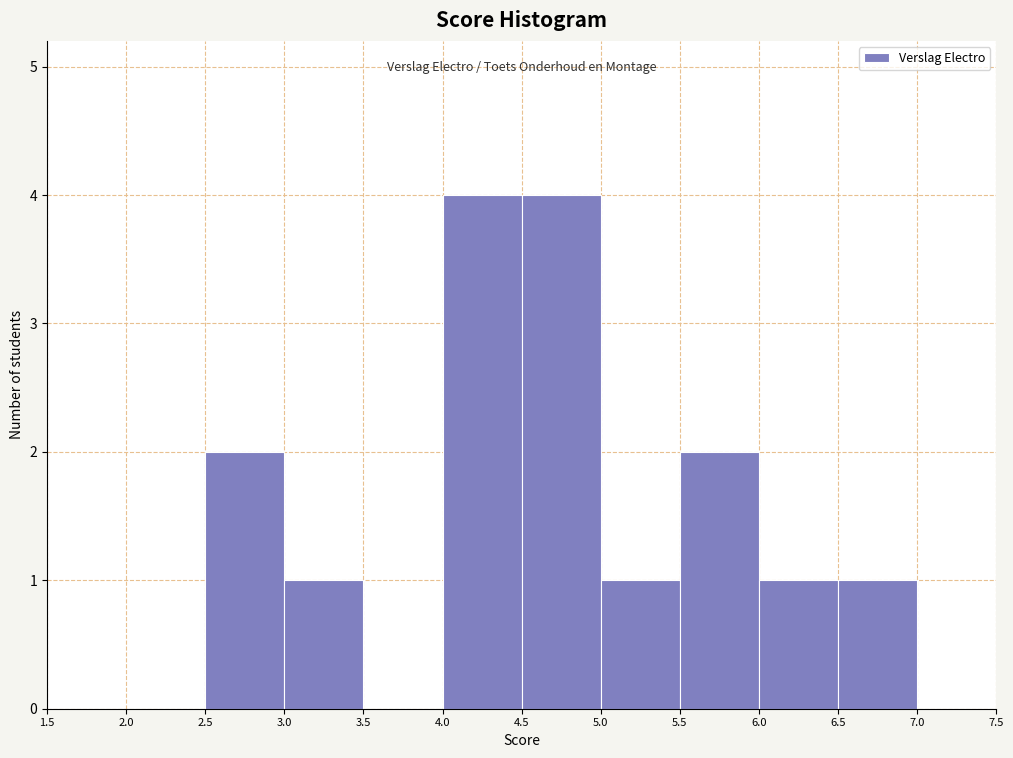

What is the height of the bar covering 4.5 to 5.0 on the x-axis? The values are not printed on the chart, so give them approximately, as read against the axis.

4